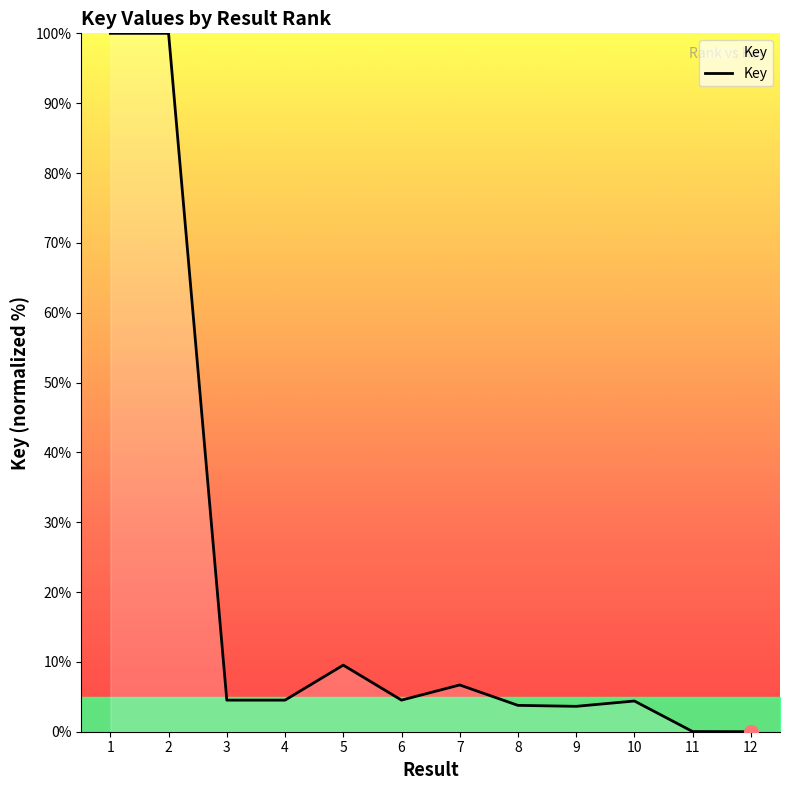

Is it true that the value at 4 is 4.5?

True